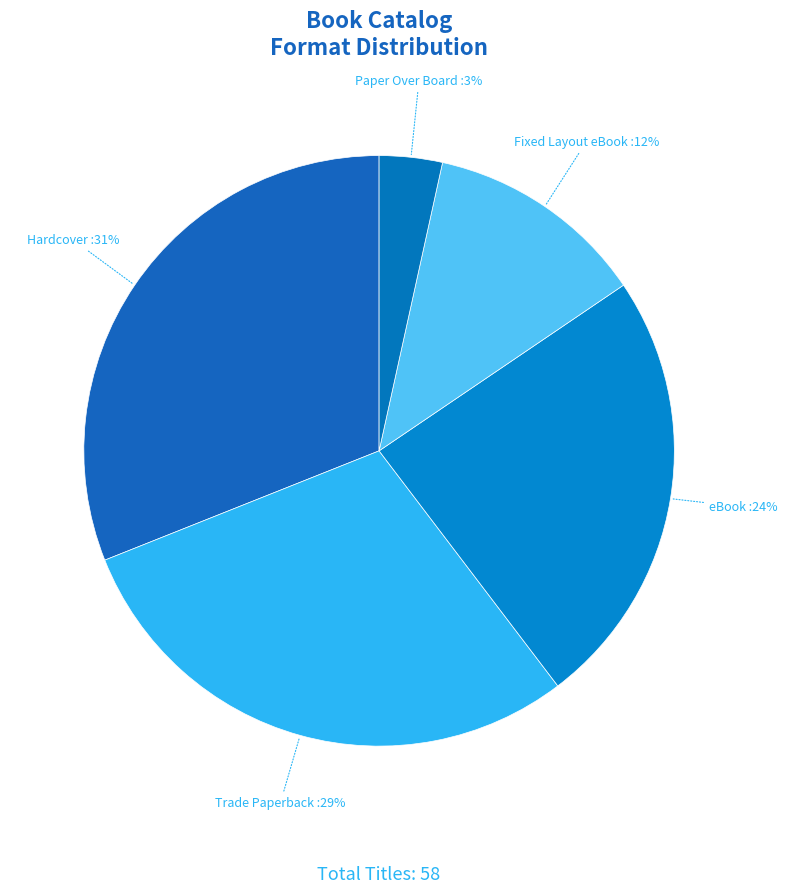

True or false: eBook accounts for 24% of the total.

True